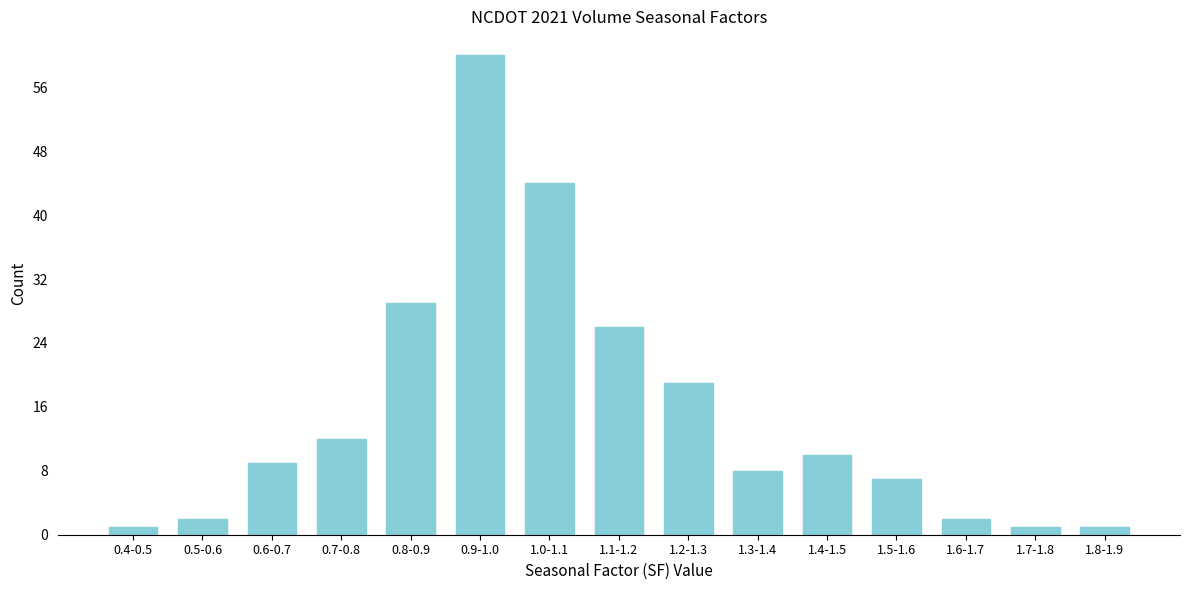

Reading left to right, transcribe all the data shown in this chart.

0.4-0.5=1	0.5-0.6=2	0.6-0.7=9	0.7-0.8=12	0.8-0.9=29	0.9-1.0=60	1.0-1.1=44	1.1-1.2=26	1.2-1.3=19	1.3-1.4=8	1.4-1.5=10	1.5-1.6=7	1.6-1.7=2	1.7-1.8=1	1.8-1.9=1